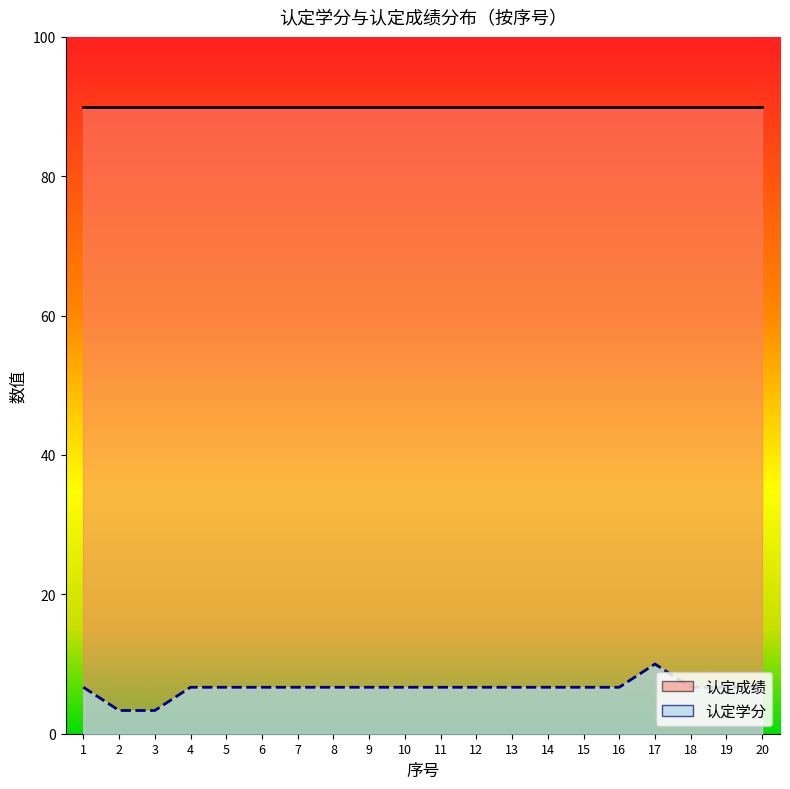

Where is the data nearest to the value 6?

1